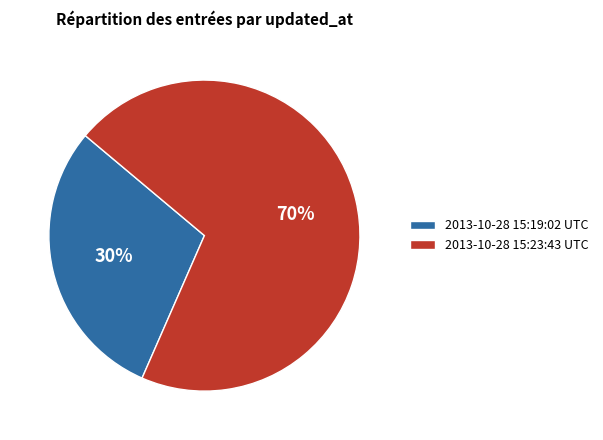

What is the ratio of the value at 2013-10-28 15:19:02 UTC to the value at 2013-10-28 15:23:43 UTC?

0.4